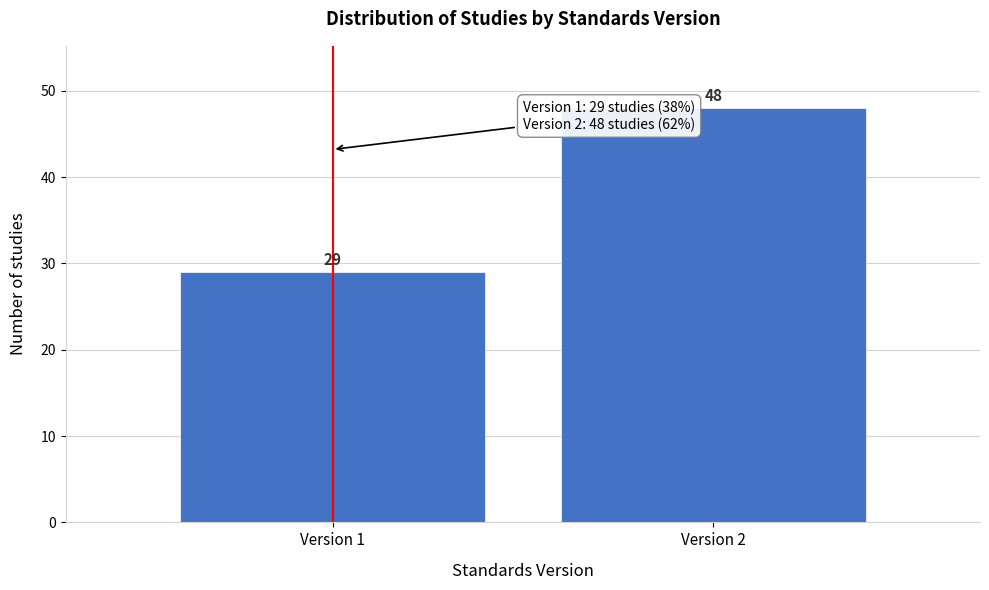

Reading right to left, what are all the values shown in this chart?

48	29